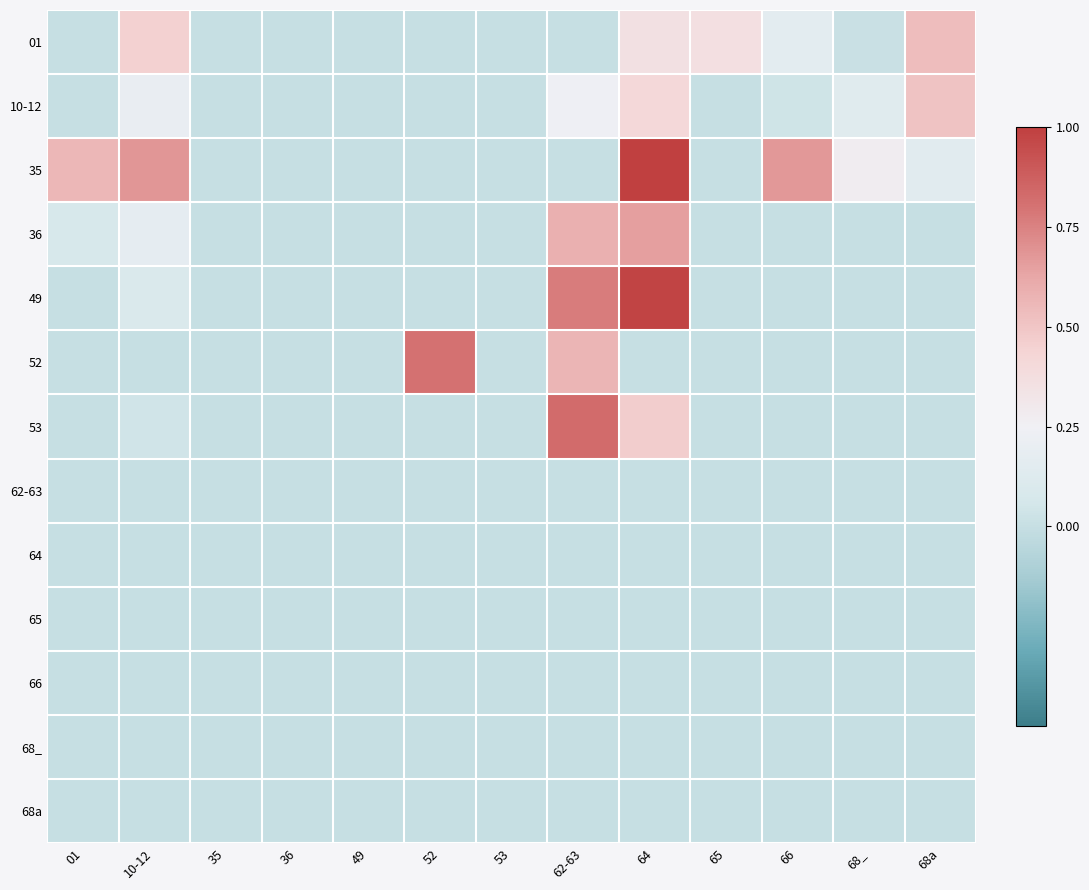

Reading left to right, transcribe all the data shown in this chart.

01: 01=0.0	10-12=0.5	35=0.0	36=0.0	49=0.0	52=0.0	53=0.0	62-63=0.0	64=0.4	65=0.4	66=0.2	68_=0.0	68a=0.5
10-12: 01=0.0	10-12=0.2	35=0.0	36=0.0	49=0.0	52=0.0	53=0.0	62-63=0.2	64=0.4	65=0.0	66=0.0	68_=0.1	68a=0.5
35: 01=0.6	10-12=0.7	35=0.0	36=0.0	49=0.0	52=0.0	53=0.0	62-63=0.0	64=1.0	65=0.0	66=0.7	68_=0.3	68a=0.1
36: 01=0.1	10-12=0.2	35=0.0	36=0.0	49=0.0	52=0.0	53=0.0	62-63=0.6	64=0.7	65=0.0	66=0.0	68_=0.0	68a=0.0
49: 01=0.0	10-12=0.1	35=0.0	36=0.0	49=0.0	52=0.0	53=0.0	62-63=0.8	64=1.0	65=0.0	66=0.0	68_=0.0	68a=0.0
52: 01=0.0	10-12=0.0	35=0.0	36=0.0	49=0.0	52=0.8	53=0.0	62-63=0.6	64=0.0	65=0.0	66=0.0	68_=0.0	68a=0.0
53: 01=0.0	10-12=0.0	35=0.0	36=0.0	49=0.0	52=0.0	53=0.0	62-63=0.8	64=0.5	65=0.0	66=0.0	68_=0.0	68a=0.0
62-63: 01=0.0	10-12=0.0	35=0.0	36=0.0	49=0.0	52=0.0	53=0.0	62-63=0.0	64=0.0	65=0.0	66=0.0	68_=0.0	68a=0.0
64: 01=0.0	10-12=0.0	35=0.0	36=0.0	49=0.0	52=0.0	53=0.0	62-63=0.0	64=0.0	65=0.0	66=0.0	68_=0.0	68a=0.0
65: 01=0.0	10-12=0.0	35=0.0	36=0.0	49=0.0	52=0.0	53=0.0	62-63=0.0	64=0.0	65=0.0	66=0.0	68_=0.0	68a=0.0
66: 01=0.0	10-12=0.0	35=0.0	36=0.0	49=0.0	52=0.0	53=0.0	62-63=0.0	64=0.0	65=0.0	66=0.0	68_=0.0	68a=0.0
68_: 01=0.0	10-12=0.0	35=0.0	36=0.0	49=0.0	52=0.0	53=0.0	62-63=0.0	64=0.0	65=0.0	66=0.0	68_=0.0	68a=0.0
68a: 01=0.0	10-12=0.0	35=0.0	36=0.0	49=0.0	52=0.0	53=0.0	62-63=0.0	64=0.0	65=0.0	66=0.0	68_=0.0	68a=0.0